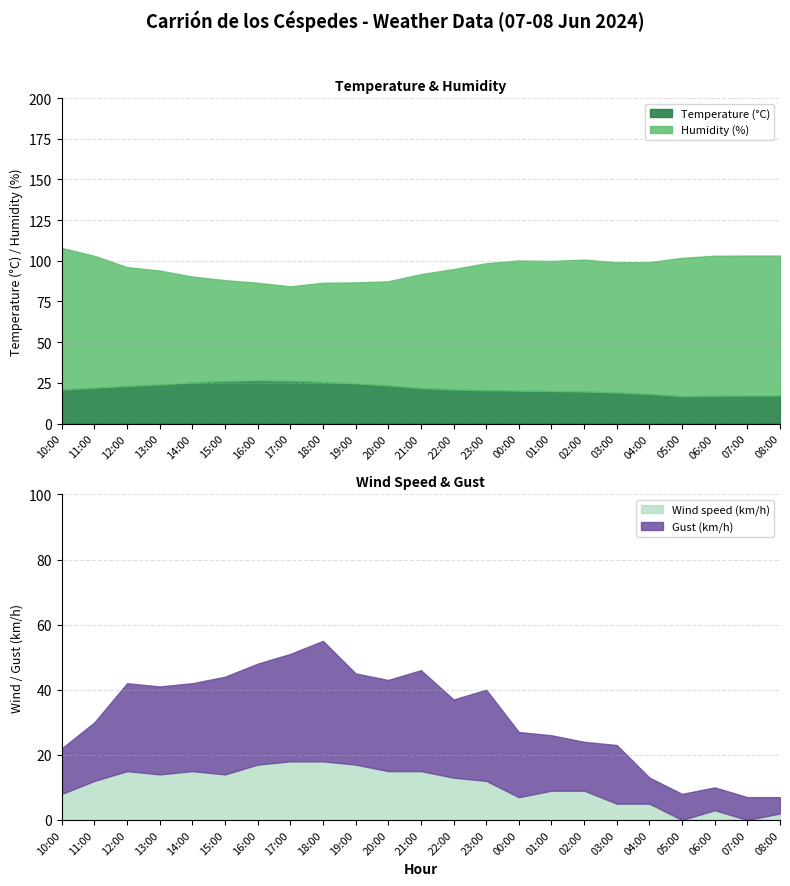

Which label corresponds to the largest value in the chart?

10:00